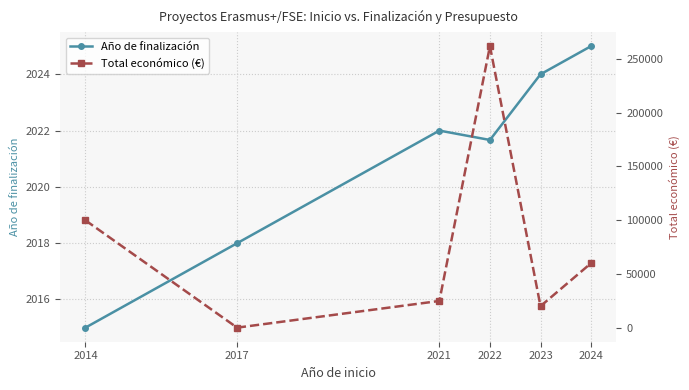

How many interior local peaks does the Año de finalización series have?

1